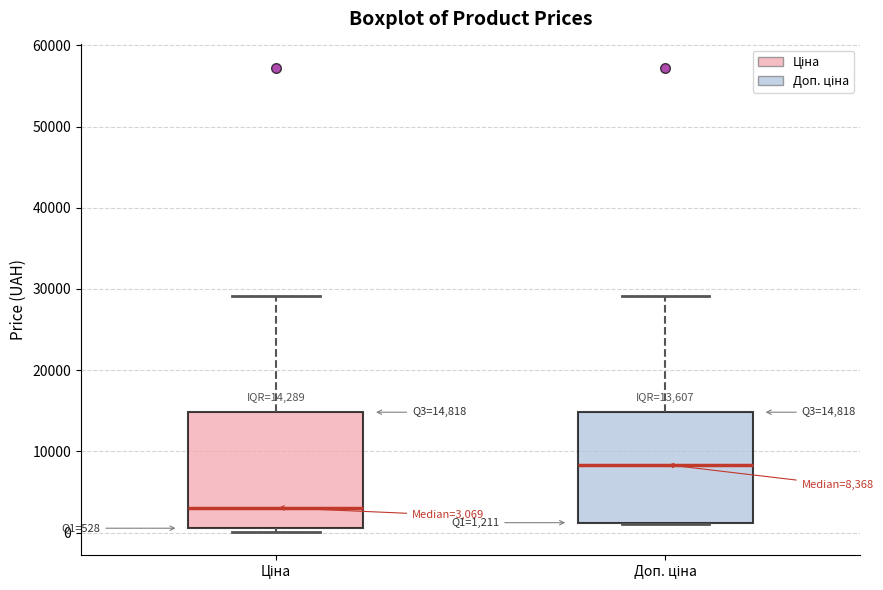

Which box has the lowest median line?

Ціна